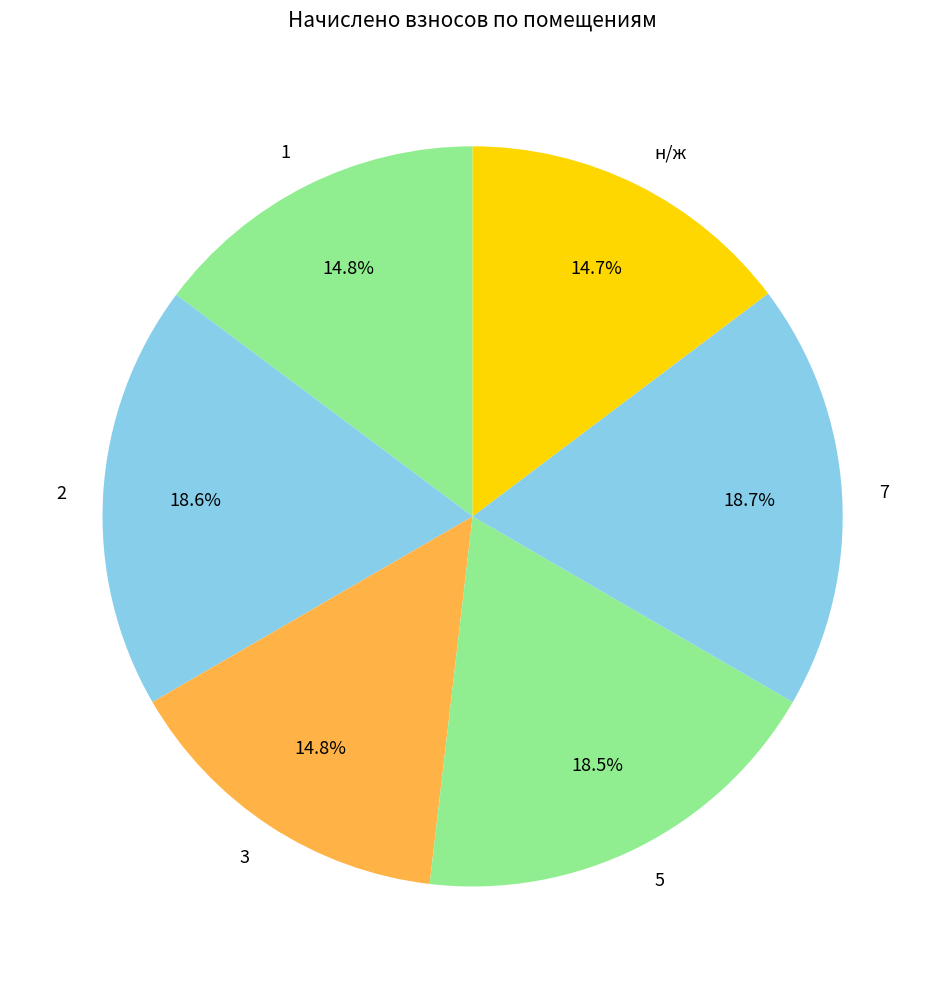

Does any single category account for the majority?

No